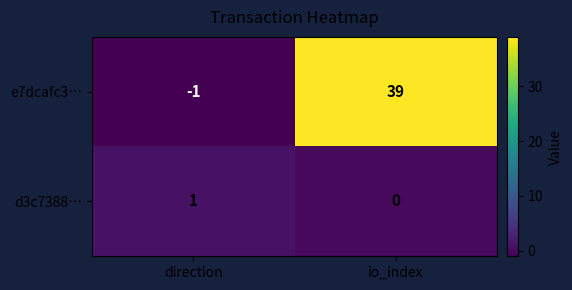

What is the greatest value displayed?

39